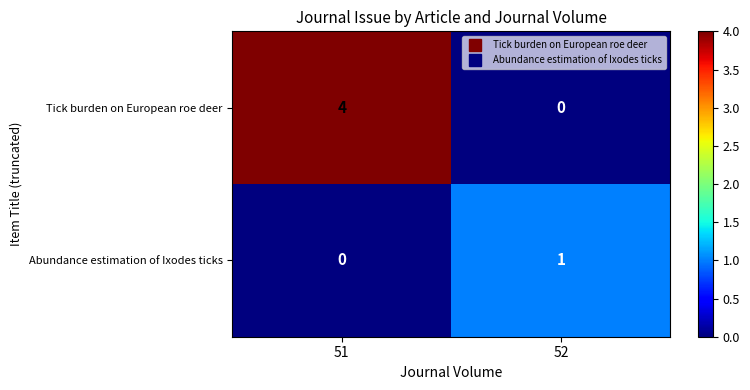

At which category is the sum across all series the highest?

51